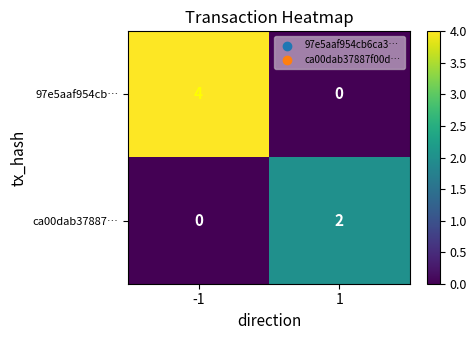

Reading left to right, list all the values displayed in this chart.

97e5aaf954cb…: -1=4	1=0
ca00dab37887…: -1=0	1=2